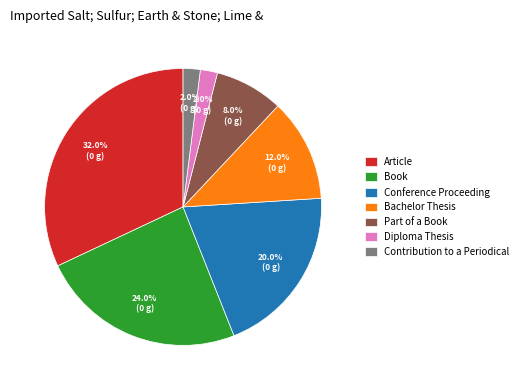

Which slice is the largest?

Article